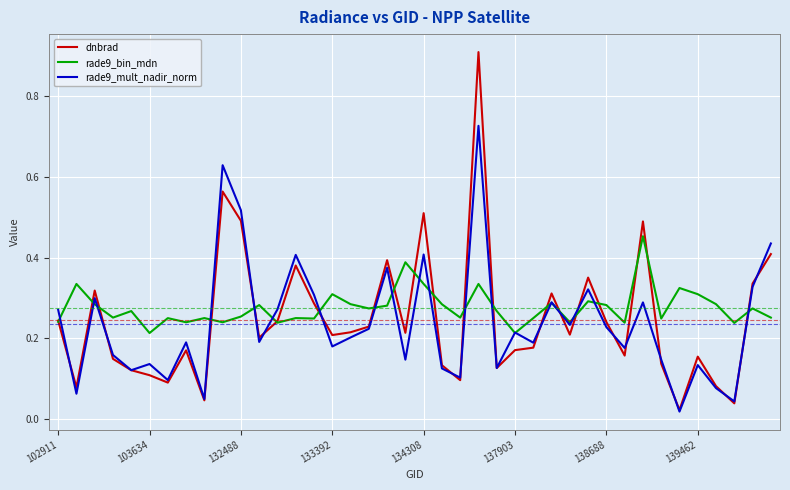

Which series has the largest range (max minus min)?

dnbrad